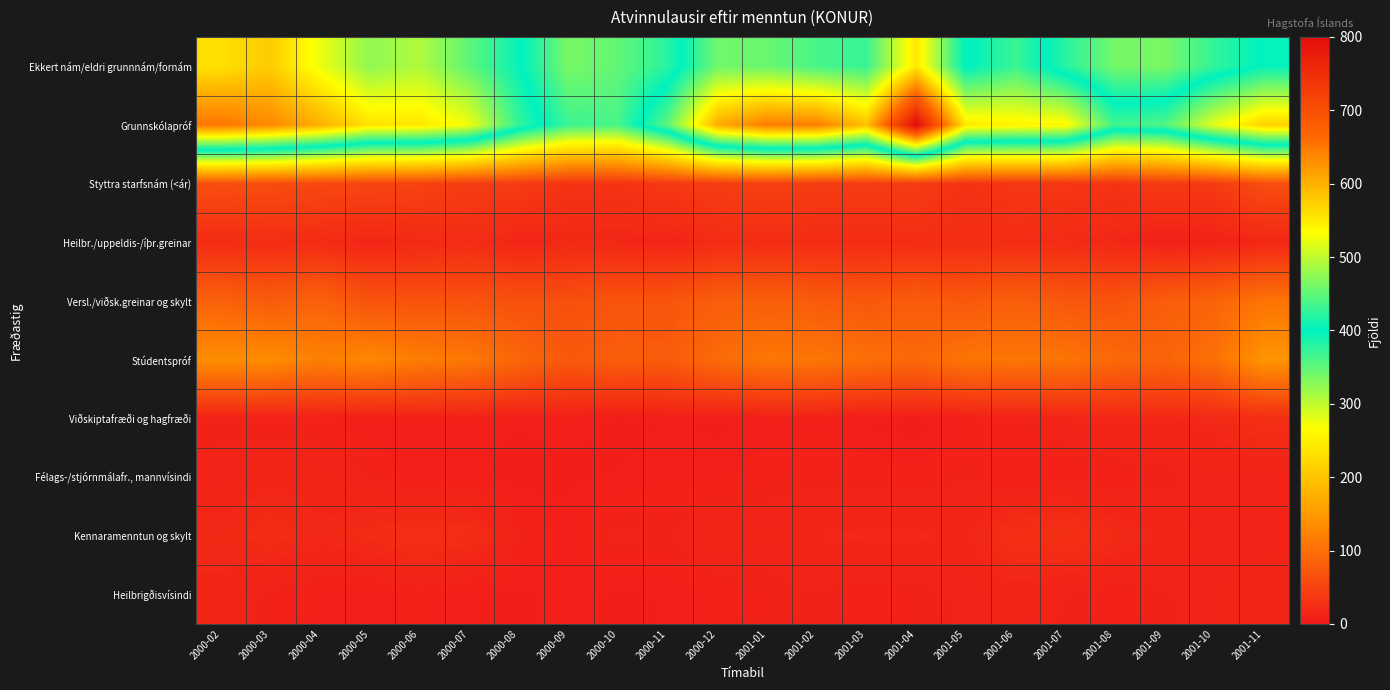

How many series are shown in this chart?

10